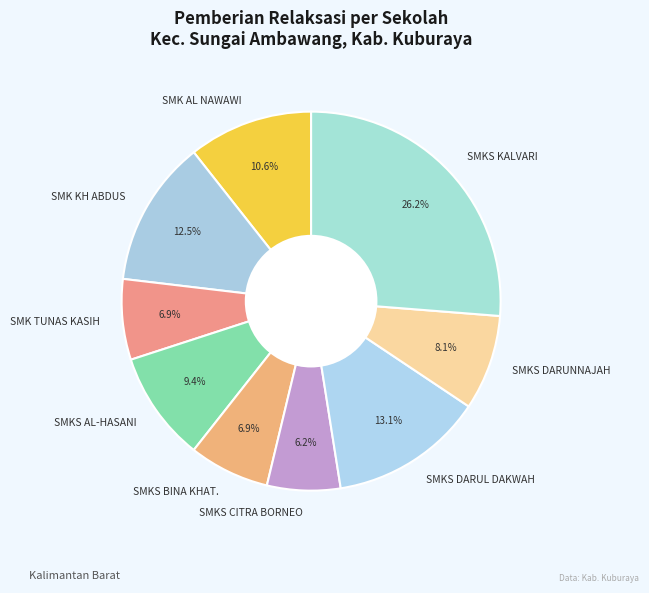

What is the ratio of the value at SMK KH ABDUS to the value at SMKS AL-HASANI?

1.3